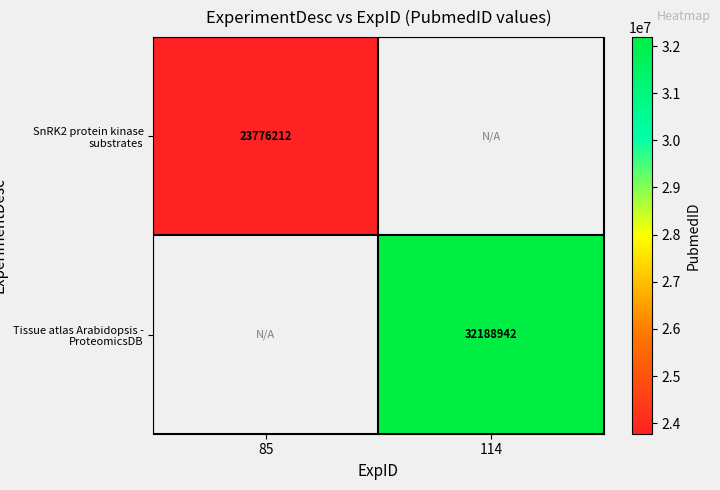

True or false: Tissue atlas Arabidopsis - ProteomicsDB has a value of 11482288 at 114.

False